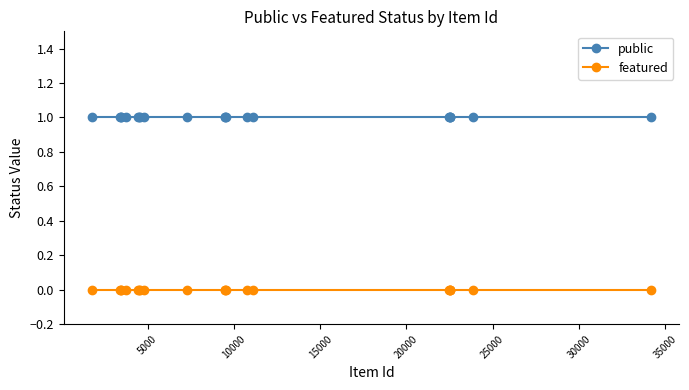

True or false: public and featured intersect in this chart.

False